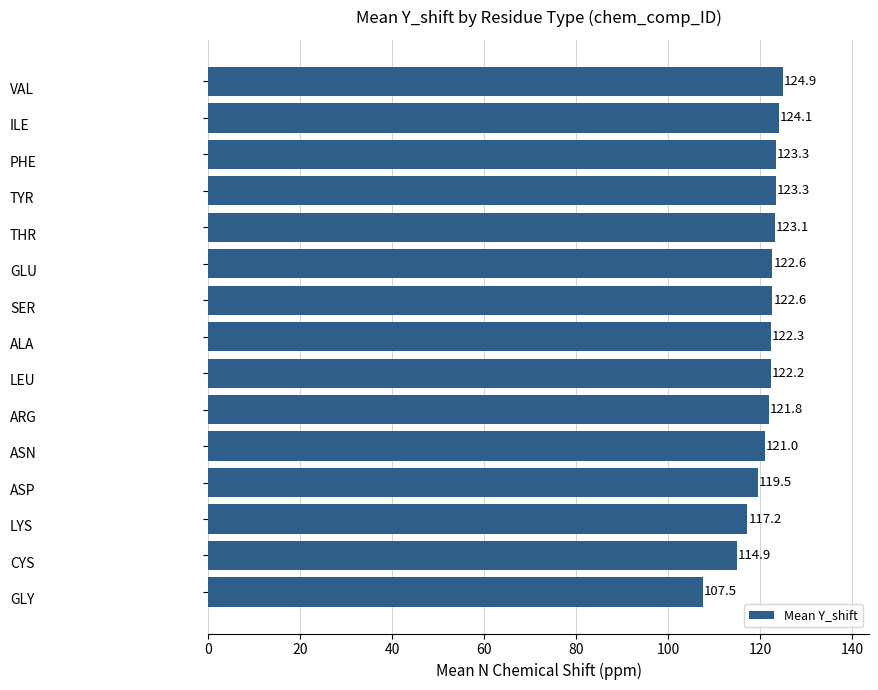

What is the value of the 4th bar from the top?

123.3